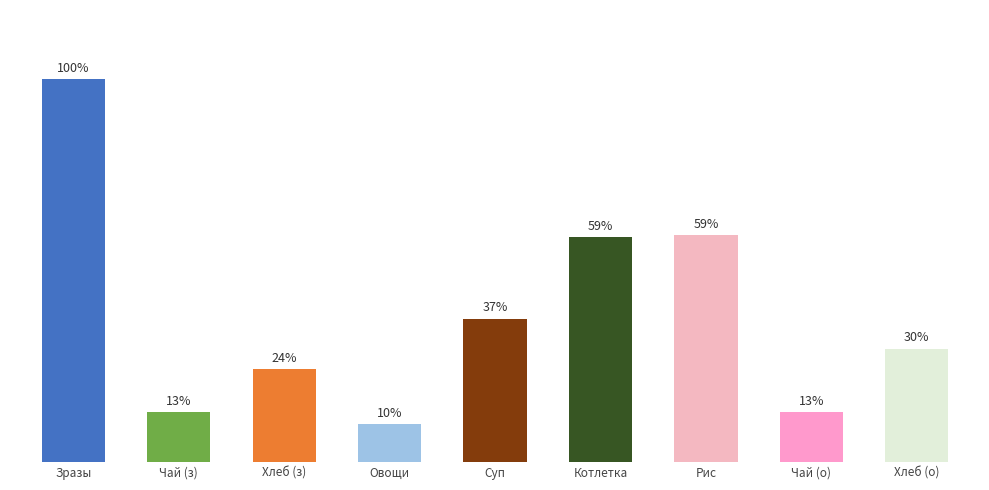

Are the bars horizontal?

No